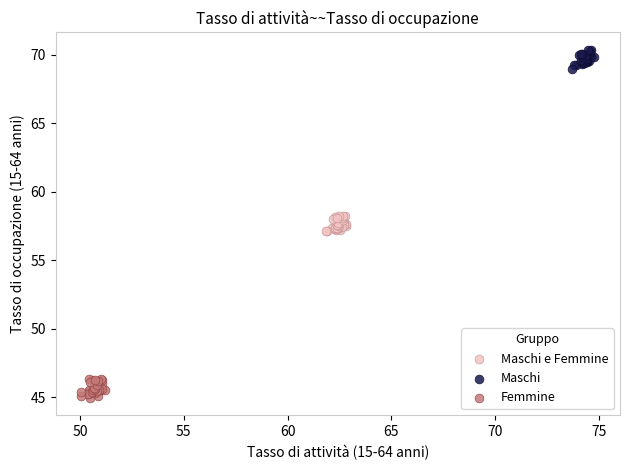

Which series reaches the maximum Y coordinate?

Maschi